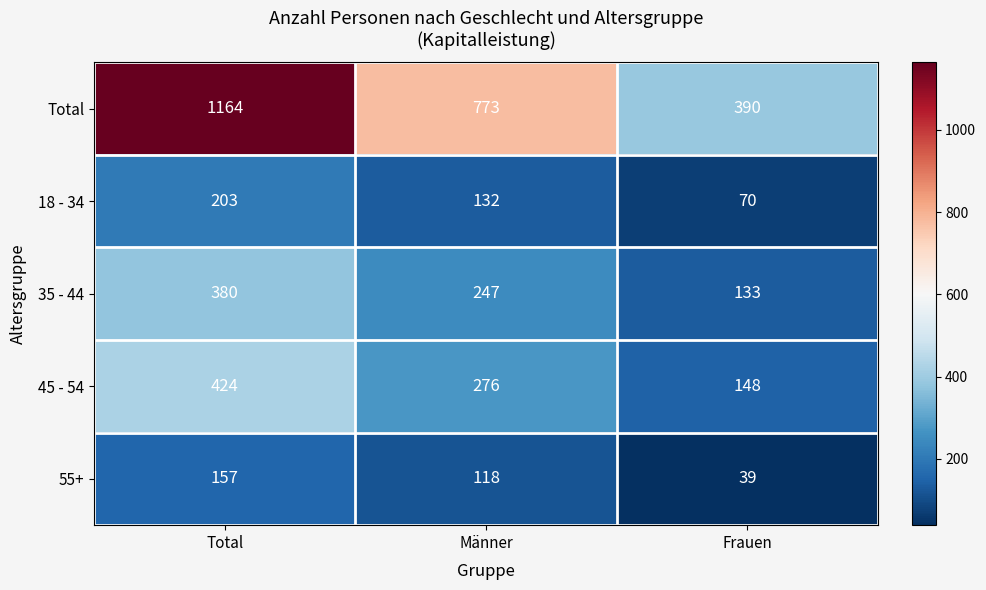

What is the difference between the highest and lowest values at Total?

1007